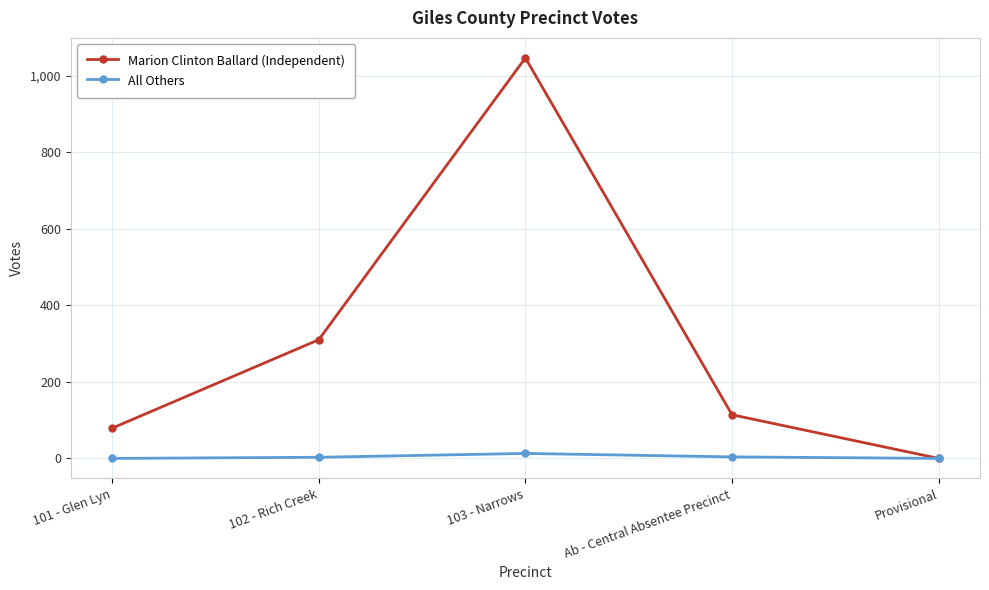

List the series in order of their overall mean, lowest first.

All Others, Marion Clinton Ballard (Independent)